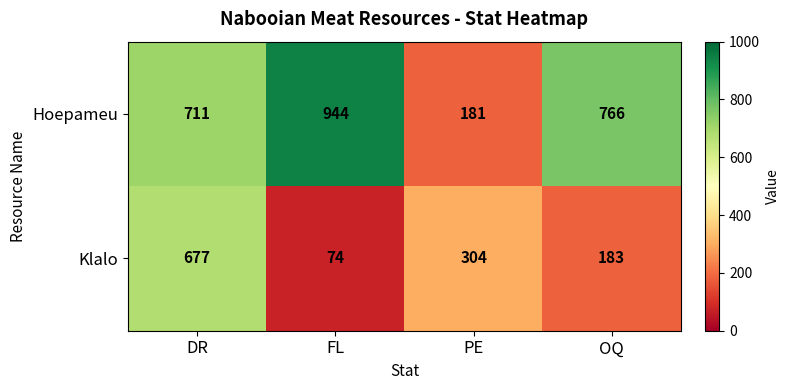

How many distinct data groups are displayed?

2